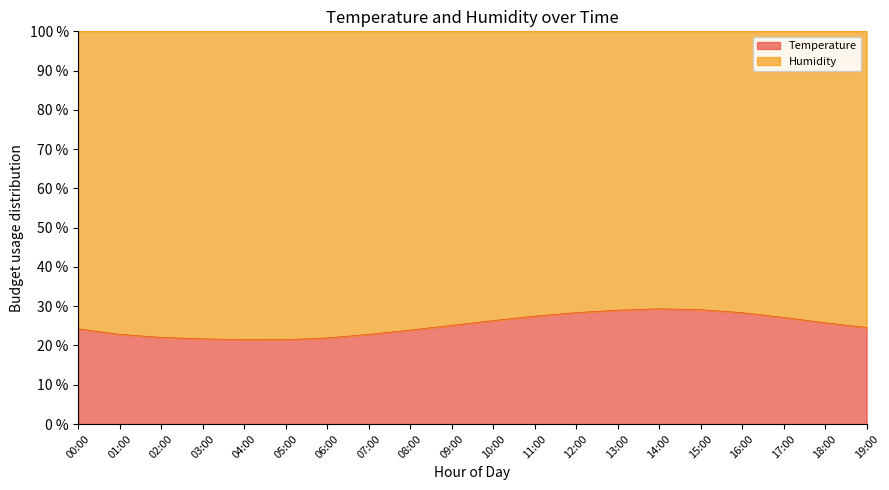

At which label is the value closest to 25?

09:00